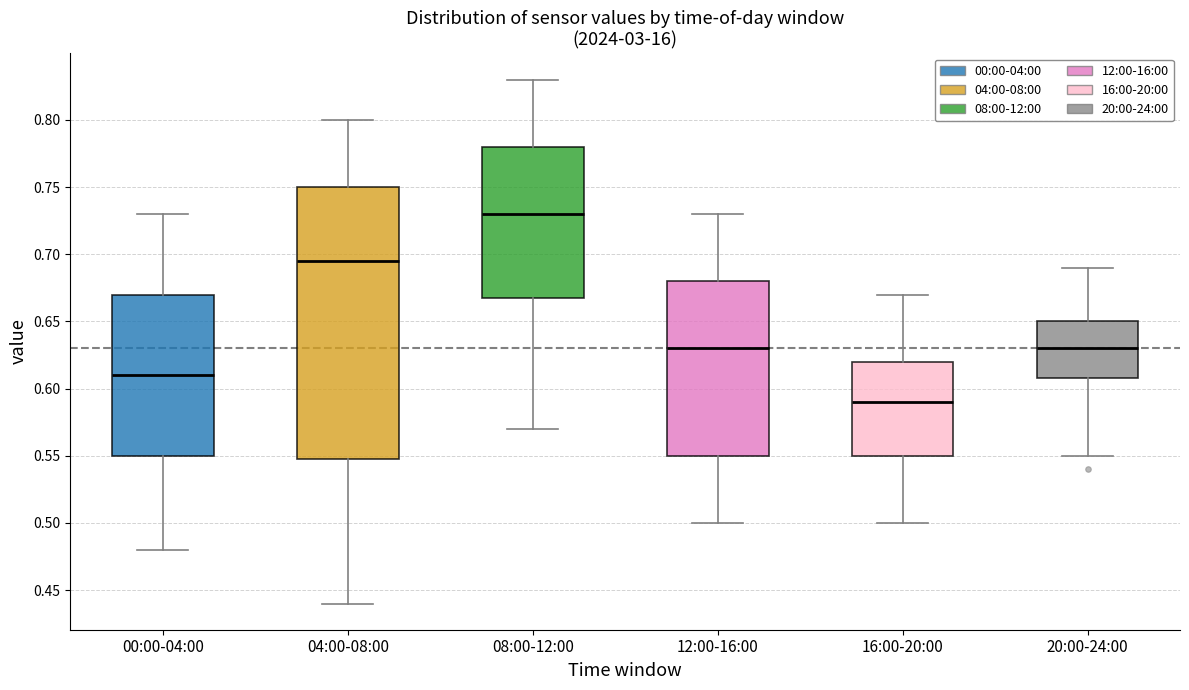

Which box is the tallest, from its lower edge to its upper edge?

04:00-08:00